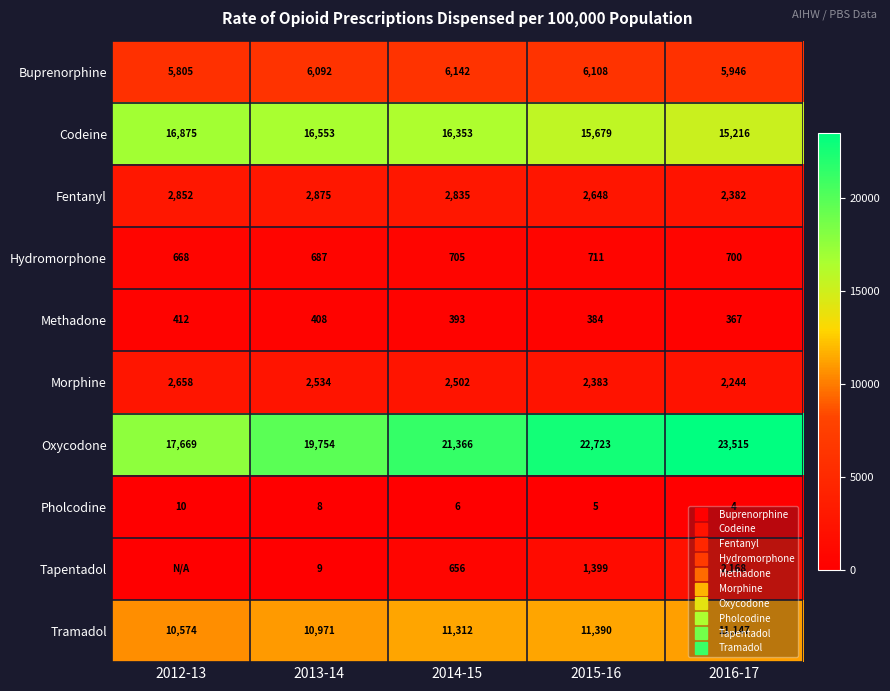

How many distinct data groups are displayed?

10